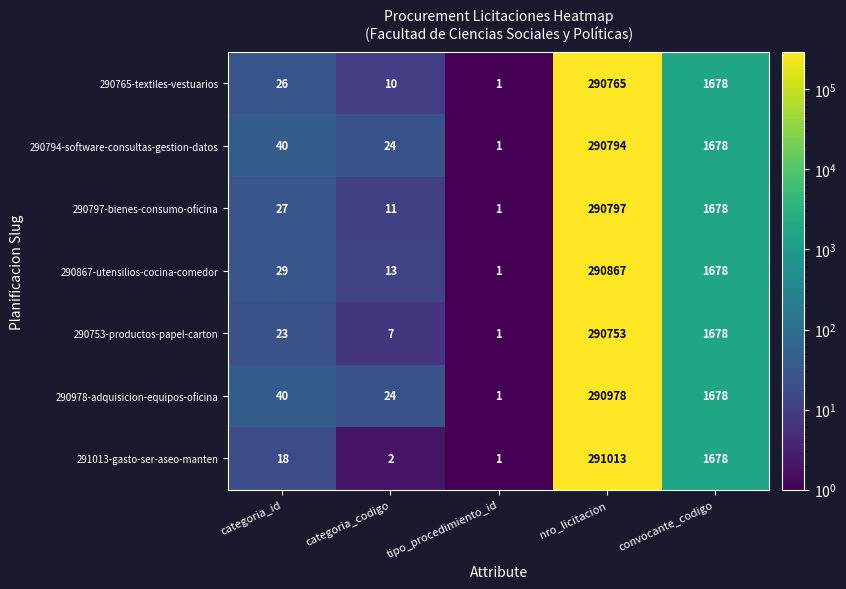

The 290753-productos-papel-carton series shows 9 at categoria_id. True or false?

False